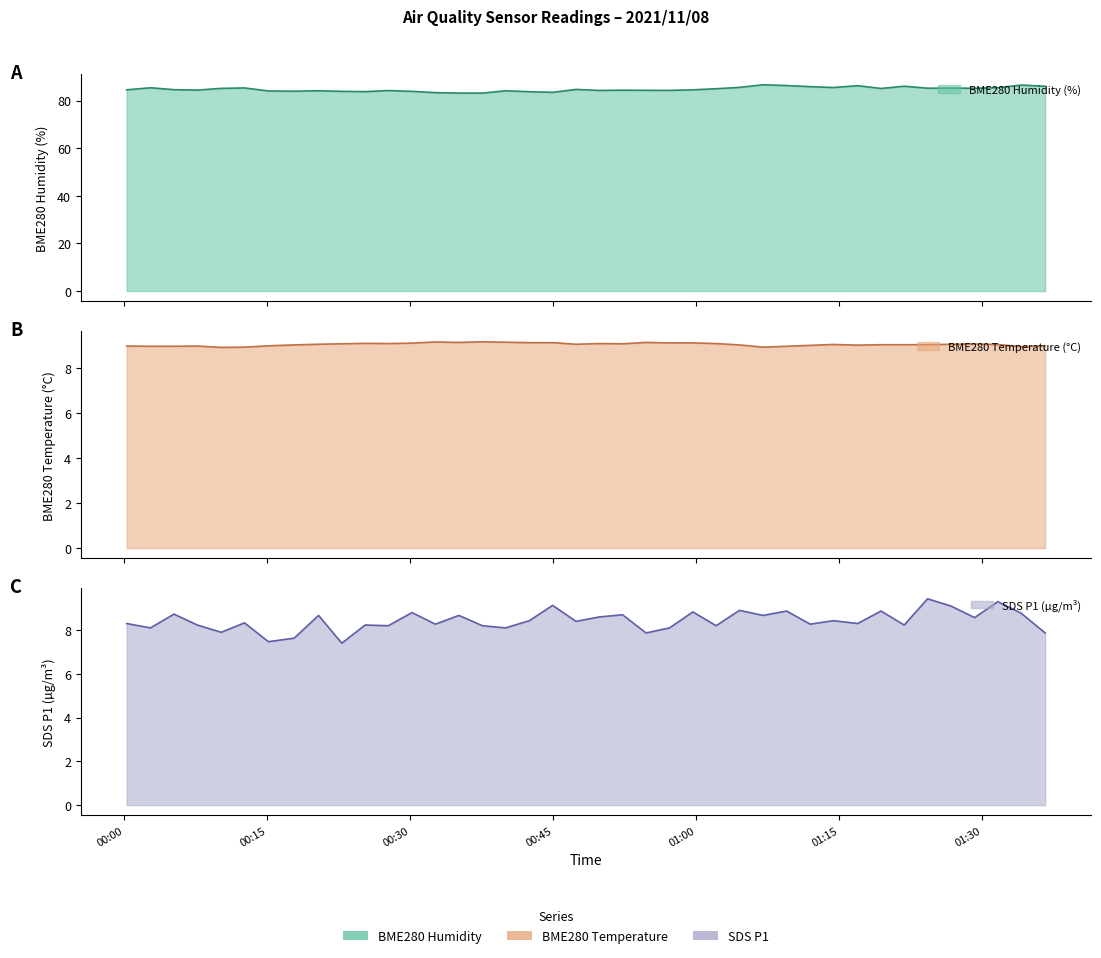

What is the value of the BME280_humidity point at the 9th from the left?

84.2